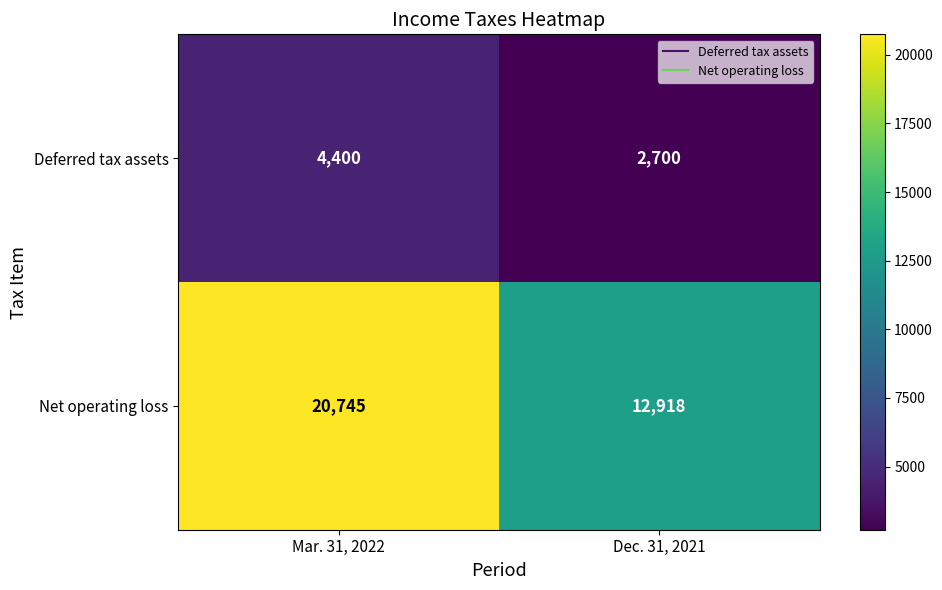

Reading right to left, transcribe all the data shown in this chart.

Deferred tax assets: Dec. 31, 2021=2700	Mar. 31, 2022=4400
Net operating loss: Dec. 31, 2021=12918	Mar. 31, 2022=20745